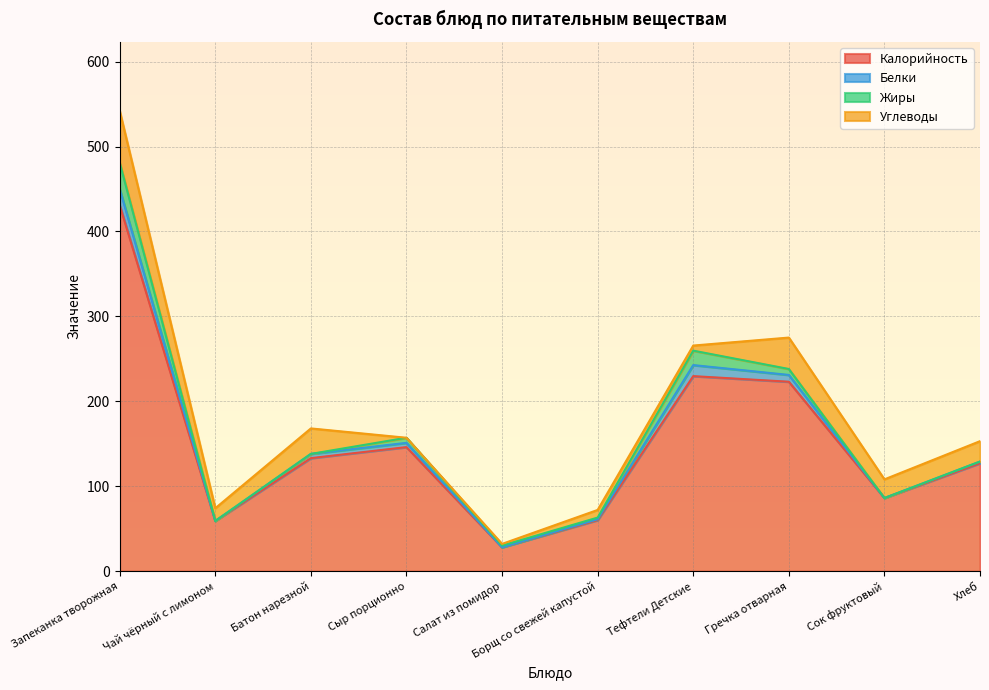

Does the chart have visible grid lines?

Yes